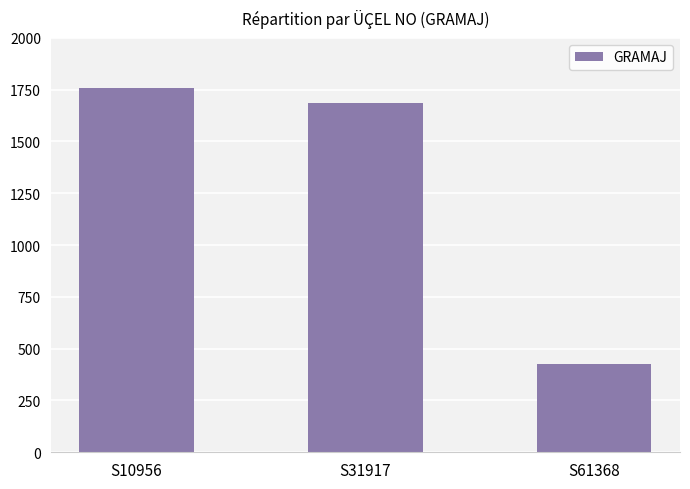

What is the value of the 1st bar from the left?

1760